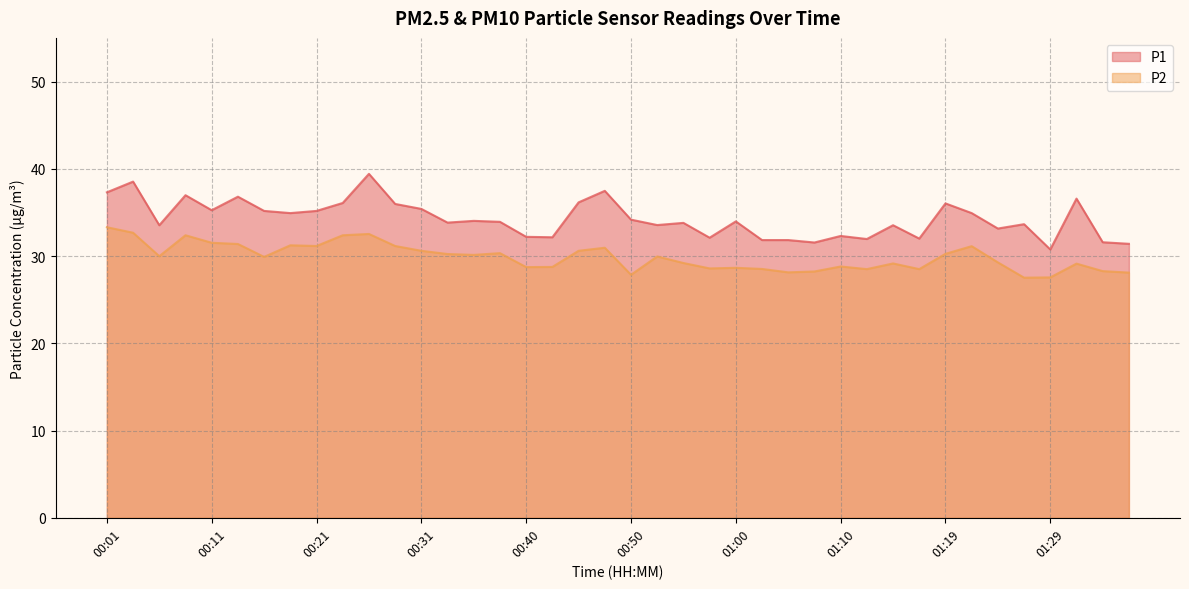

True or false: P2 and P1 intersect in this chart.

False